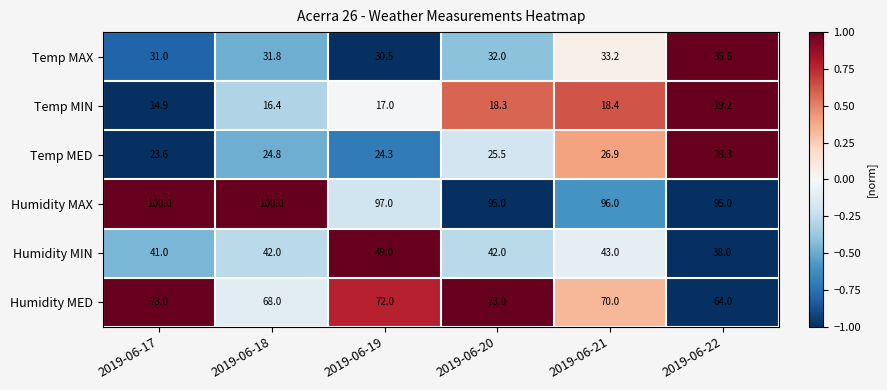

Which series has the largest total across all categories?

Humidity MAX